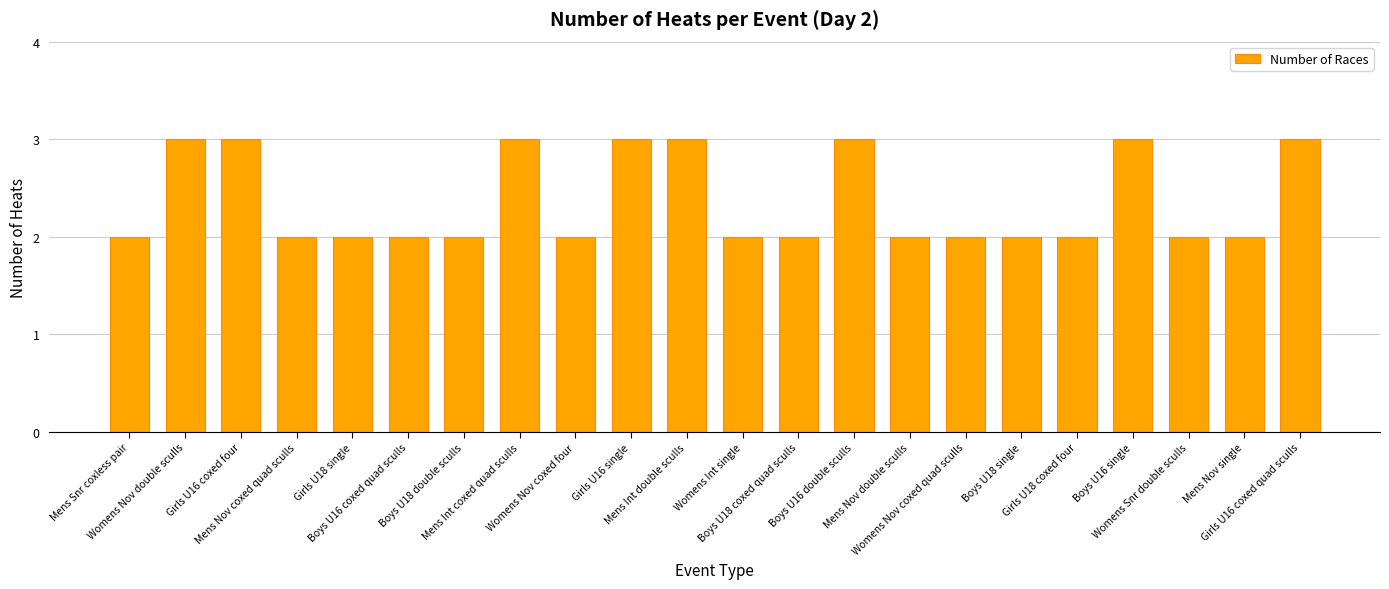

What is the difference between the values at Mens Int double sculls and Boys U18 single?

1